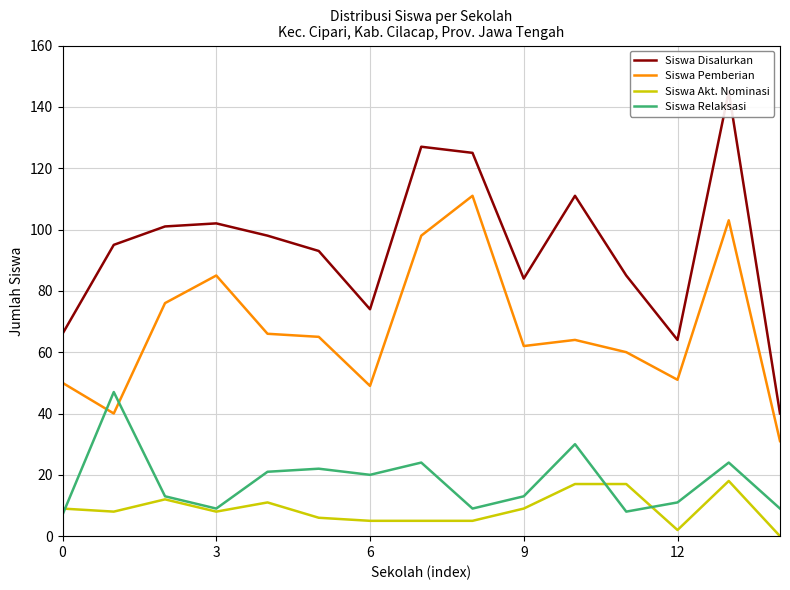

The value of Siswa Pemberian at 13 is 185. True or false?

False